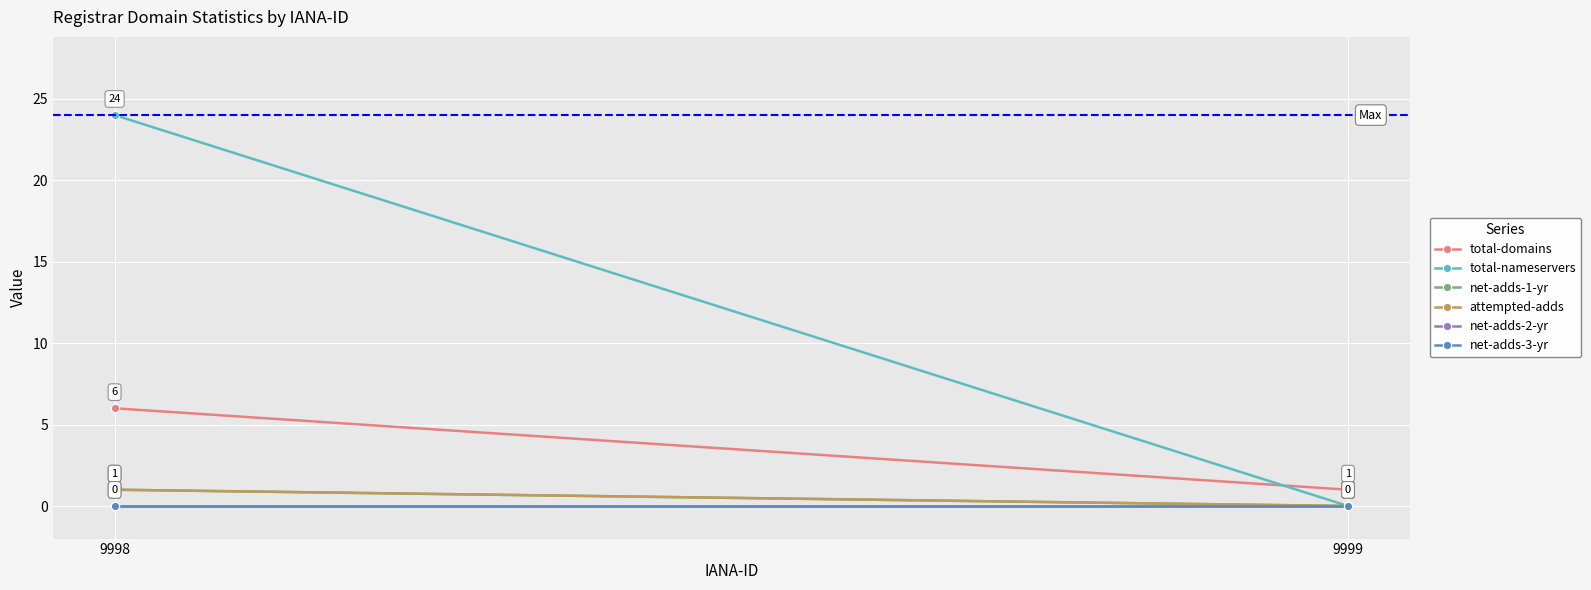

How many positive values does the total-nameservers series have?

1